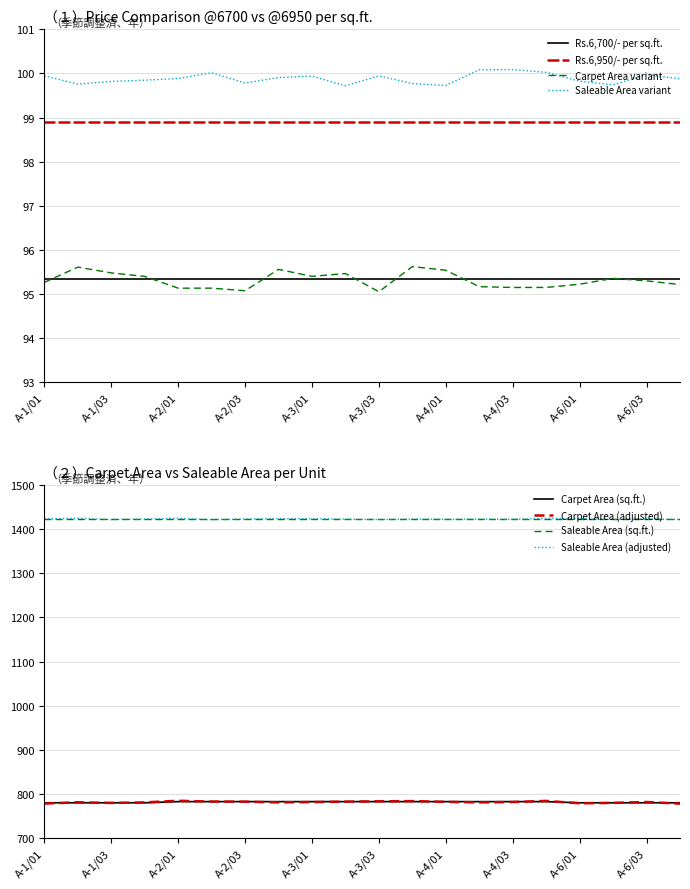

Is the value of Saleable Area (sq.ft.) at A-1/03 greater than the value of Price @6950 (Rs. lakhs) at A-6/01?

Yes